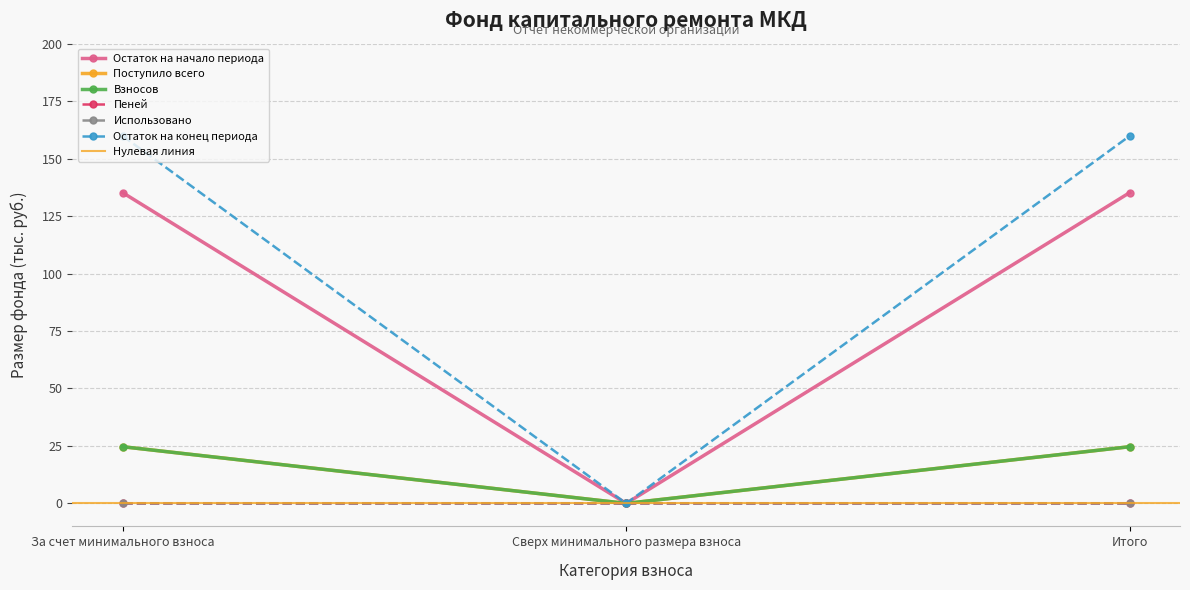

Which series changed the most between Сверх минимального размера взноса and Итого?

Остаток на конец периода